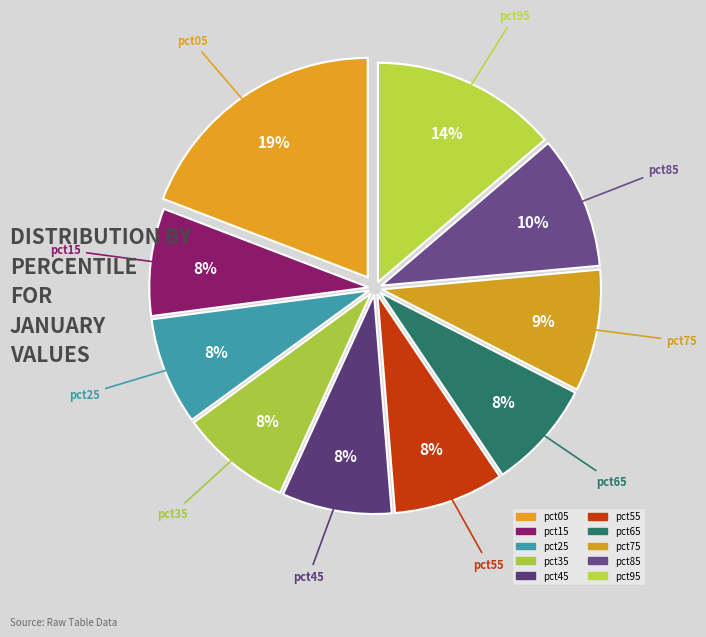

Which slice is the largest?

pct05